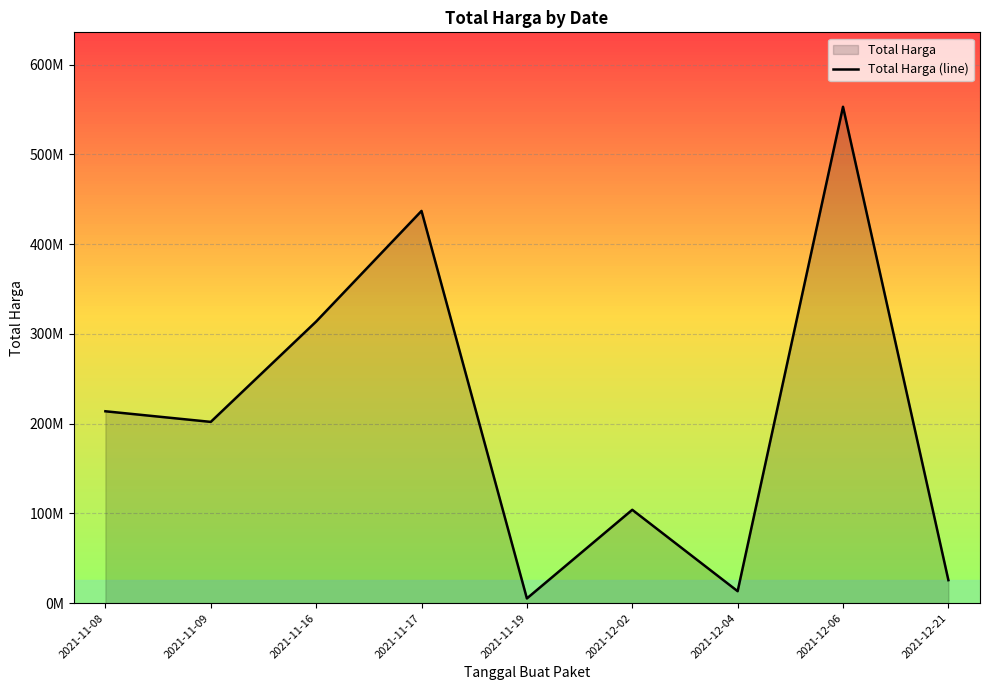

At which category does the data reach its first local peak?

2021-11-17